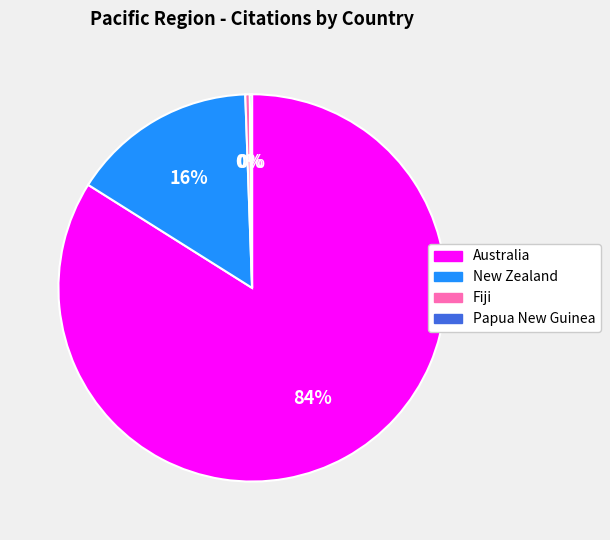

Does New Zealand represent more than half of the total?

No